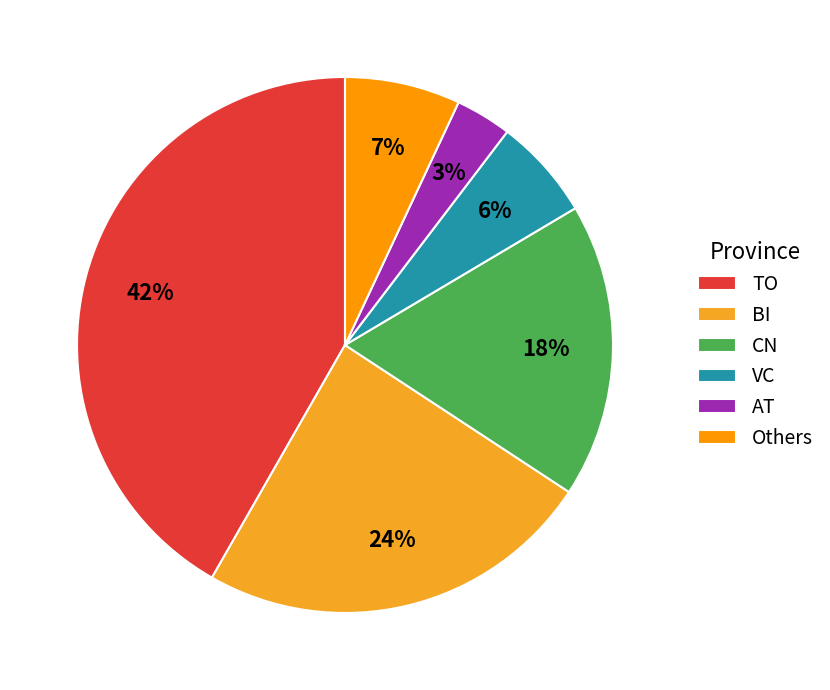

Count the number of slices in the pie.

6